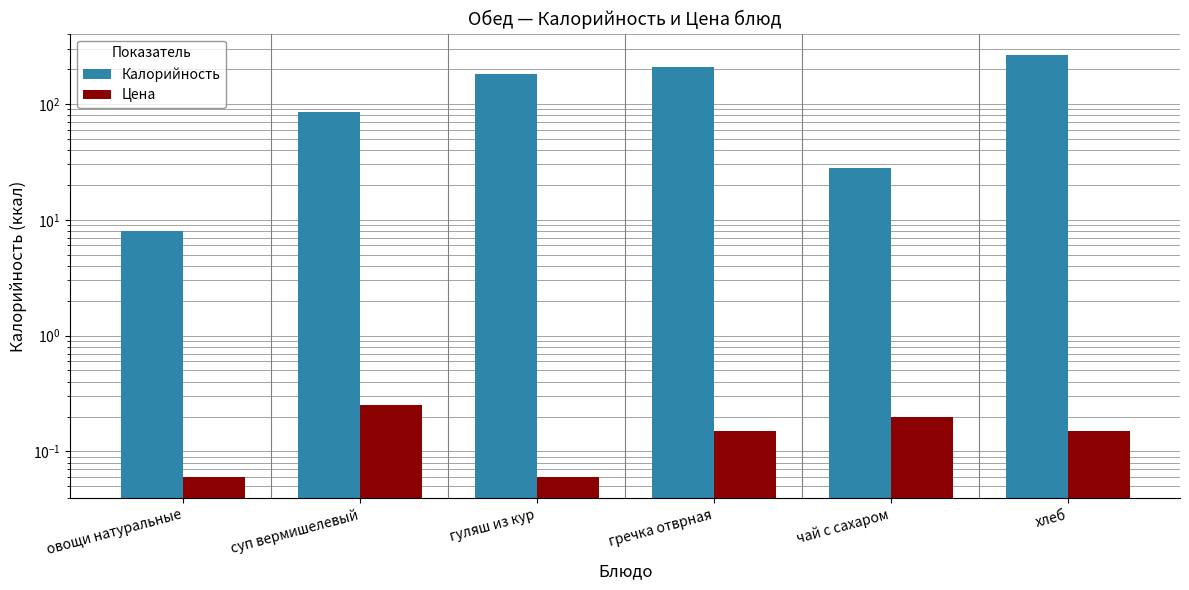

What is the label of the 1st bar from the right?

хлеб